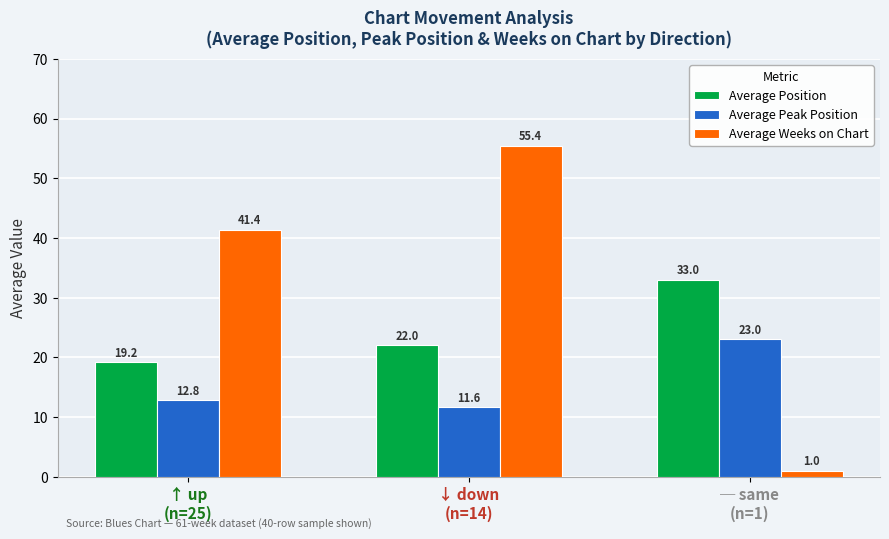

Reading right to left, transcribe all the data shown in this chart.

Average Position: 33.0	22.0	19.2
Average Peak Position: 23.0	11.6	12.8
Average Weeks on Chart: 1.0	55.4	41.4